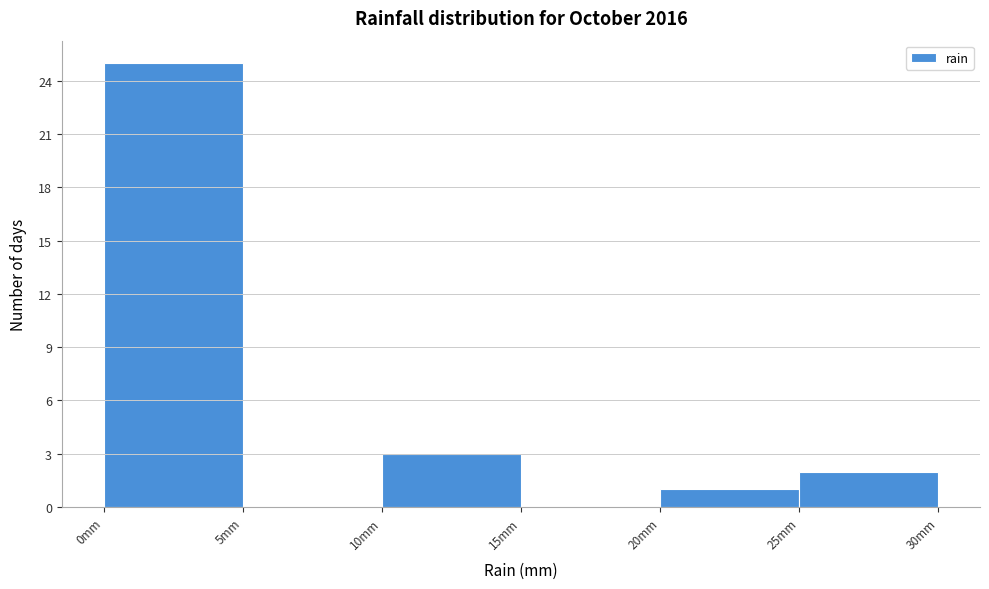

Over which range of the x-axis is the bar tallest?

0 to 5